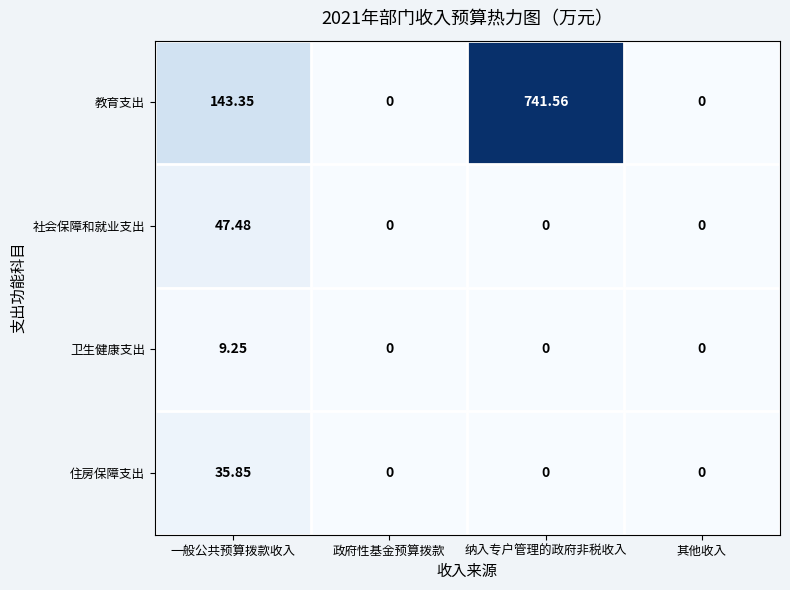

Which series has the largest range (max minus min)?

教育支出